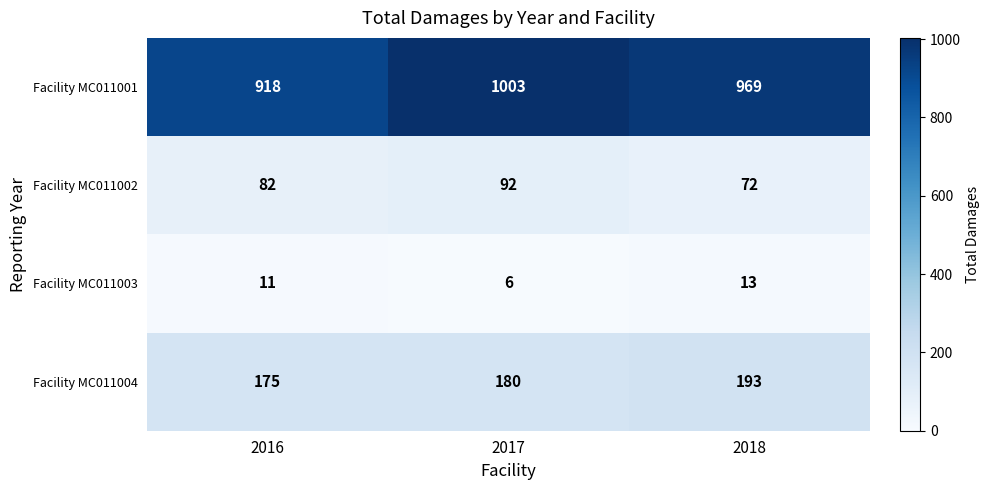

How many distinct data groups are displayed?

4